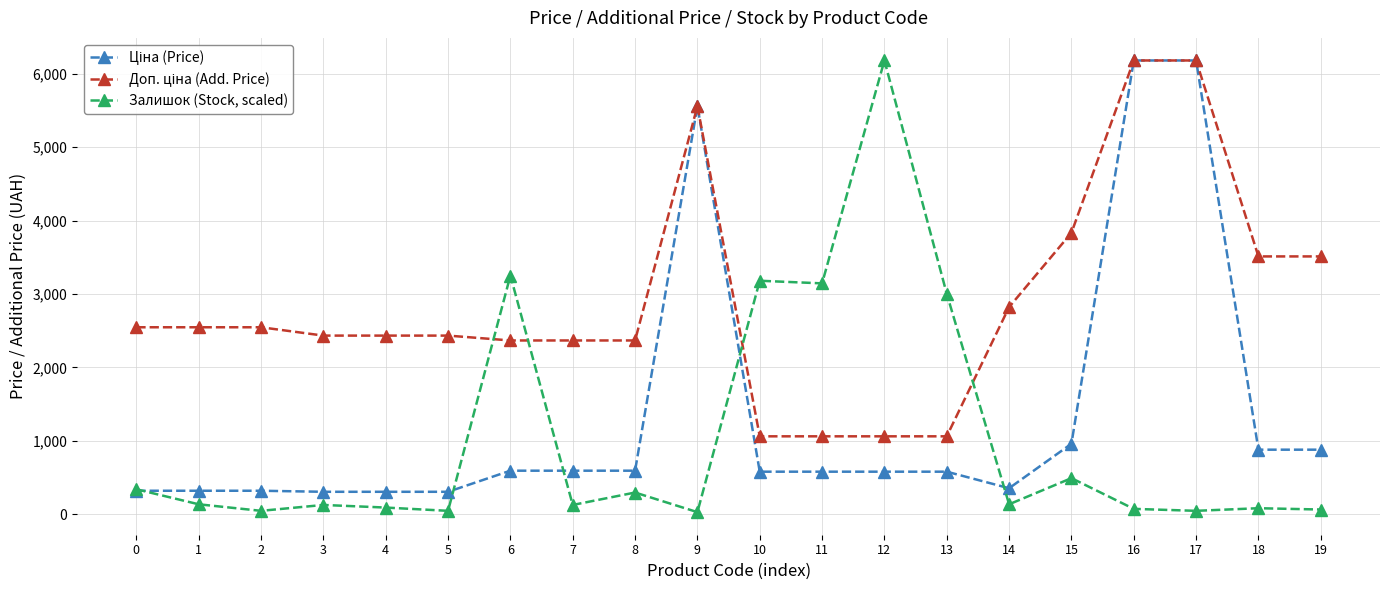

The value of Залишок (Stock, scaled) at 12 is 6182.6. True or false?

True